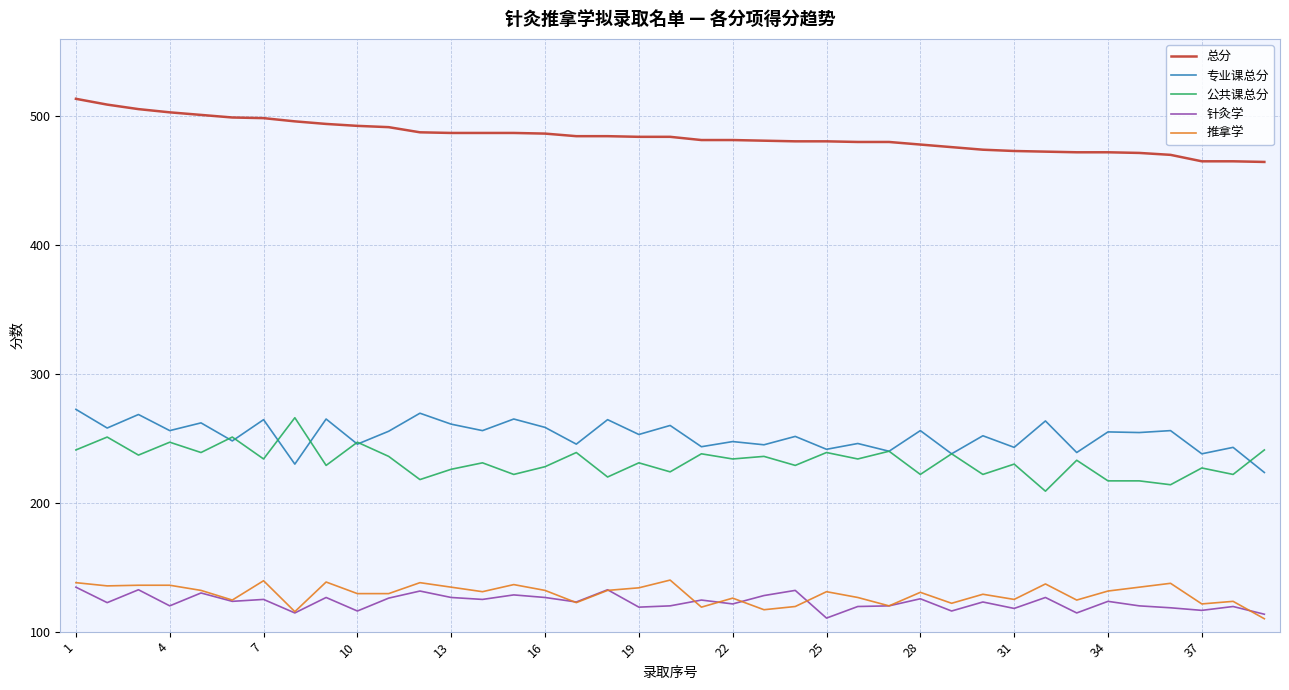

What is the minimum value shown in the chart?

110.0